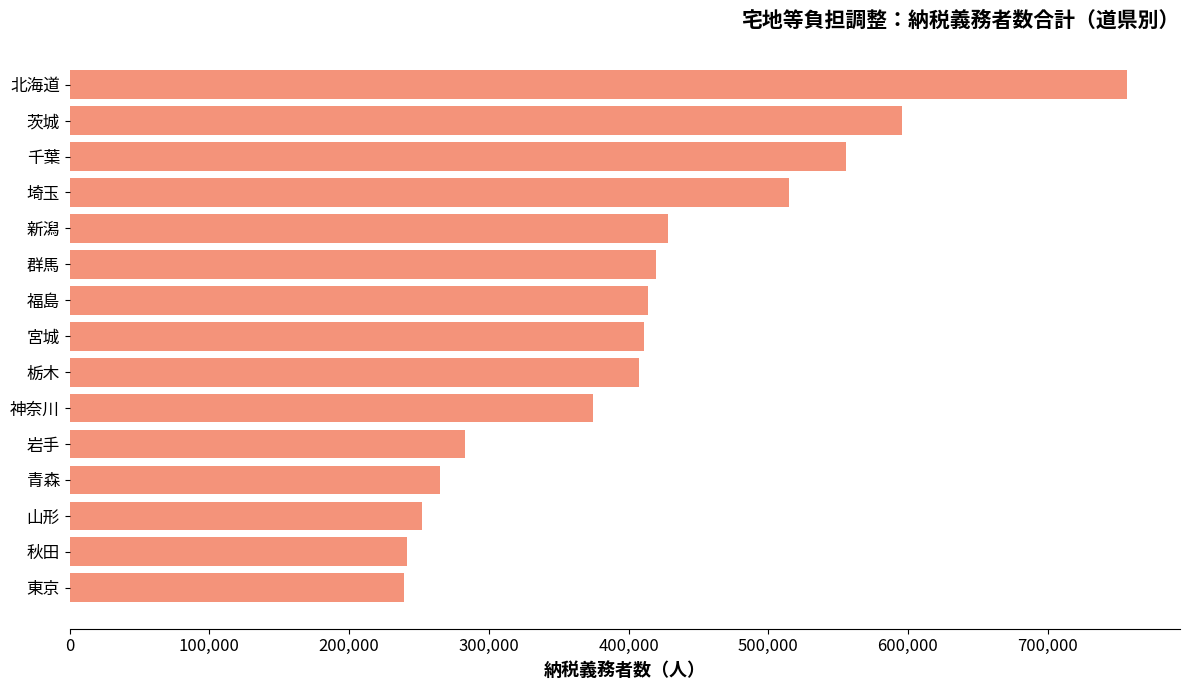

Which has a higher value, 秋田 or 福島?

福島